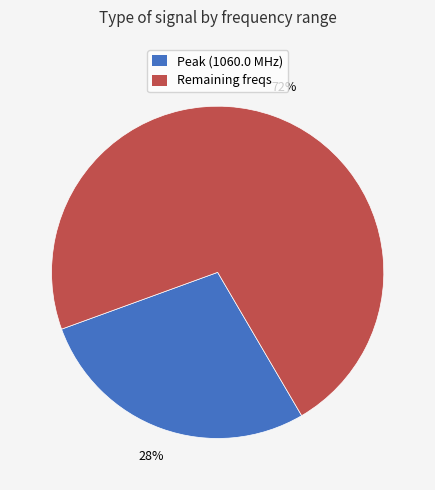

Combined, do Peak (1060.0 MHz) and Remaining freqs account for over 50%?

Yes